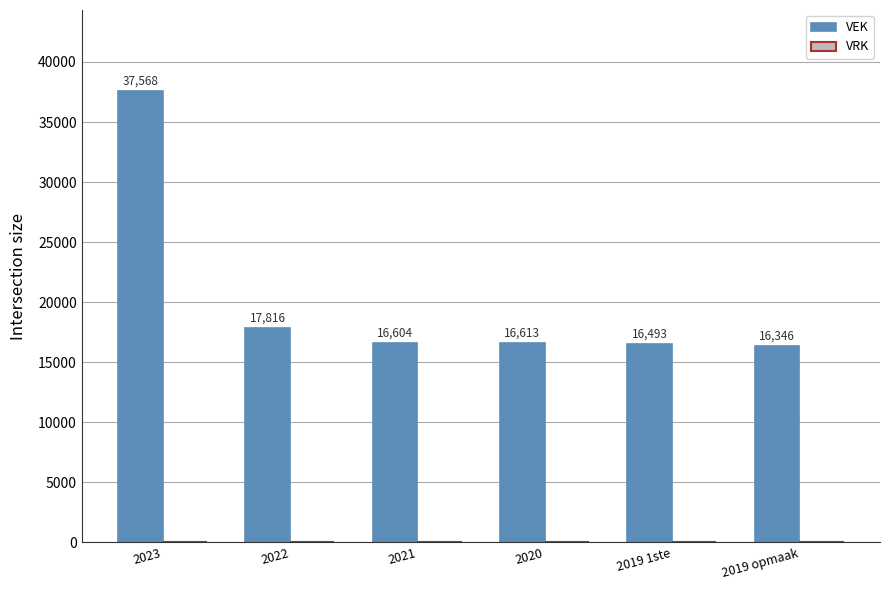

Is it true that the value at 2019 opmaak is 16346?

True